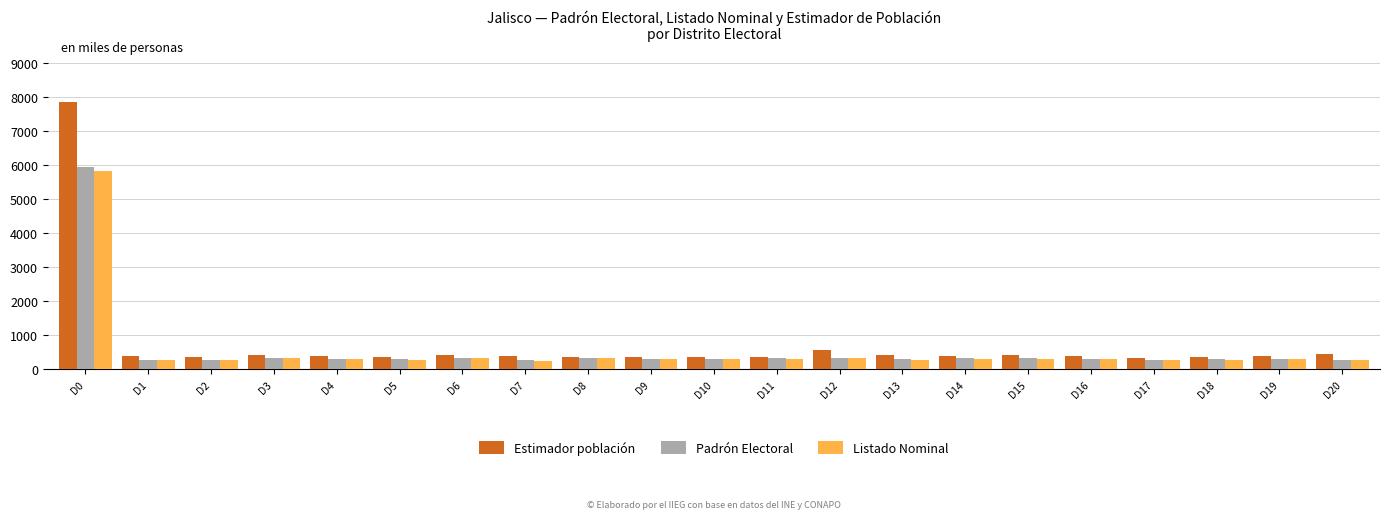

At how many categories does at least one series exceed 4729?

1